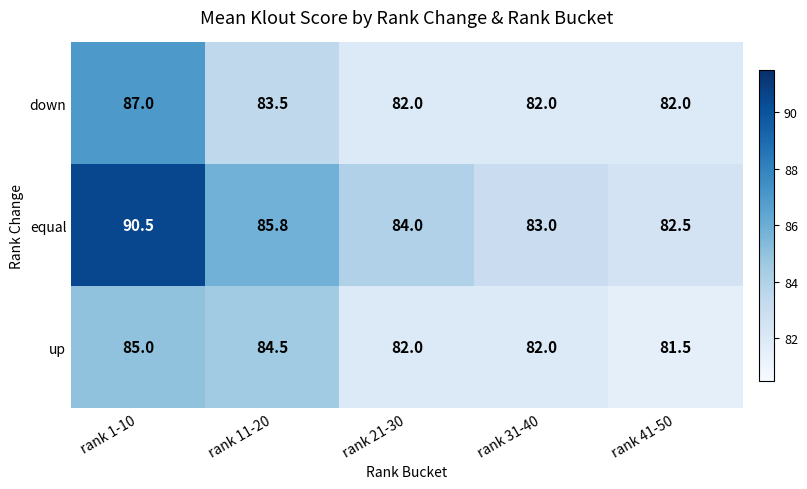

At rank 41-50, list the series in order from largest to smallest.

equal, down, up